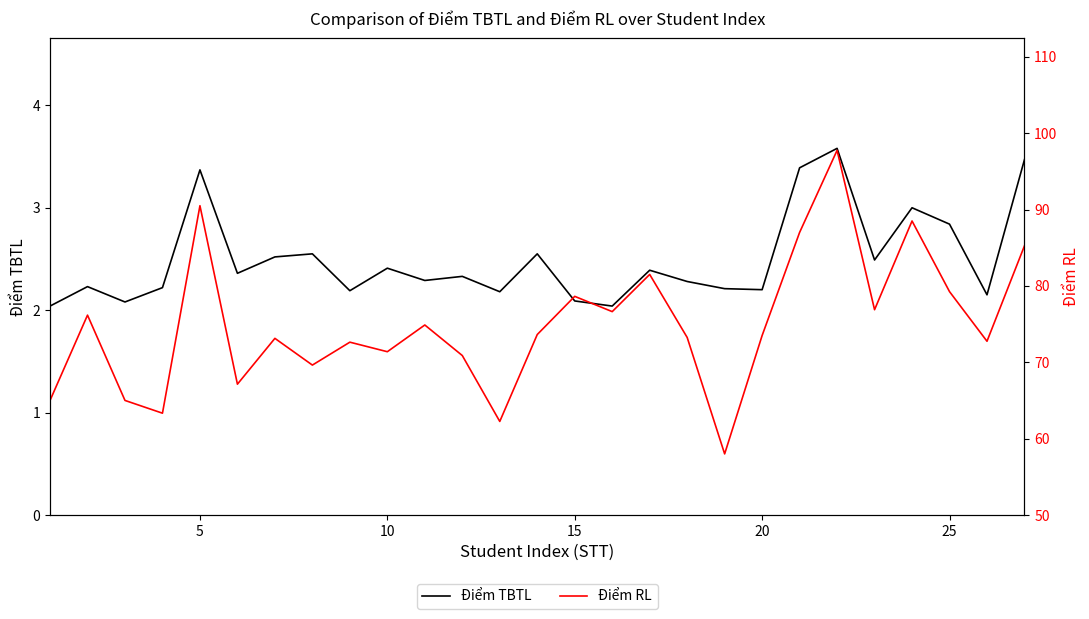

How many interior local valleys does the Điểm RL series have?

9